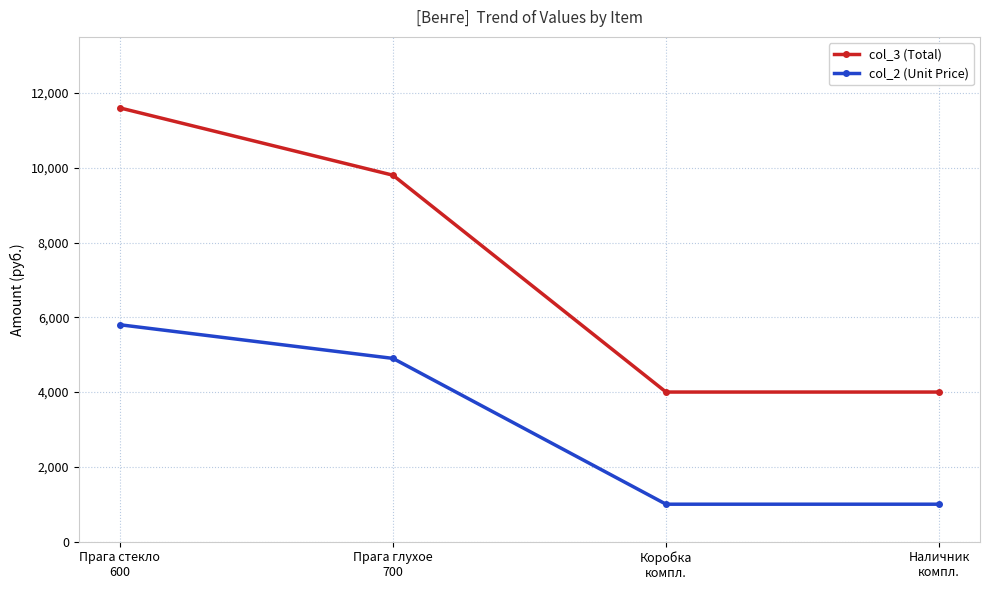

What is the greatest value displayed?

11600